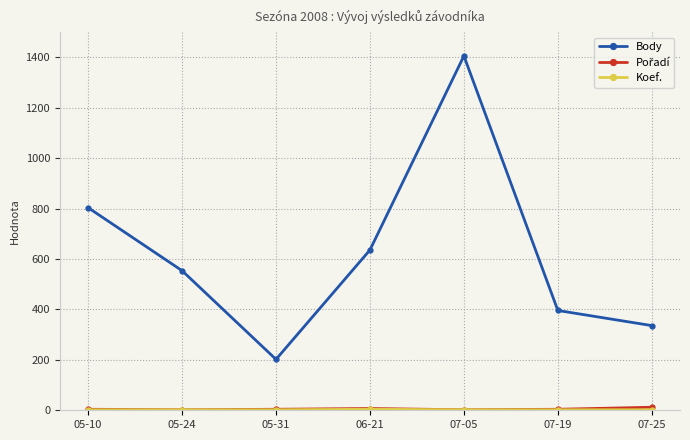

The value of Body at 07-25 is 113. True or false?

False